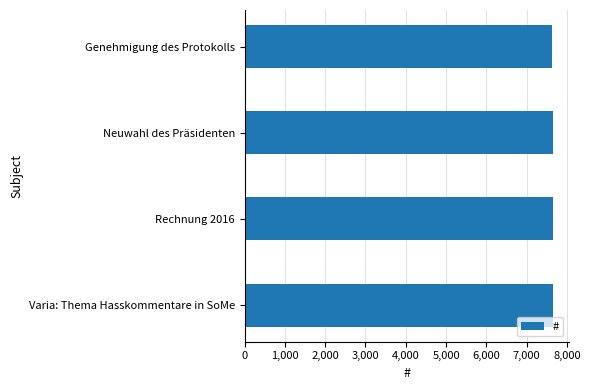

What is the difference between the maximum and minimum values?

19